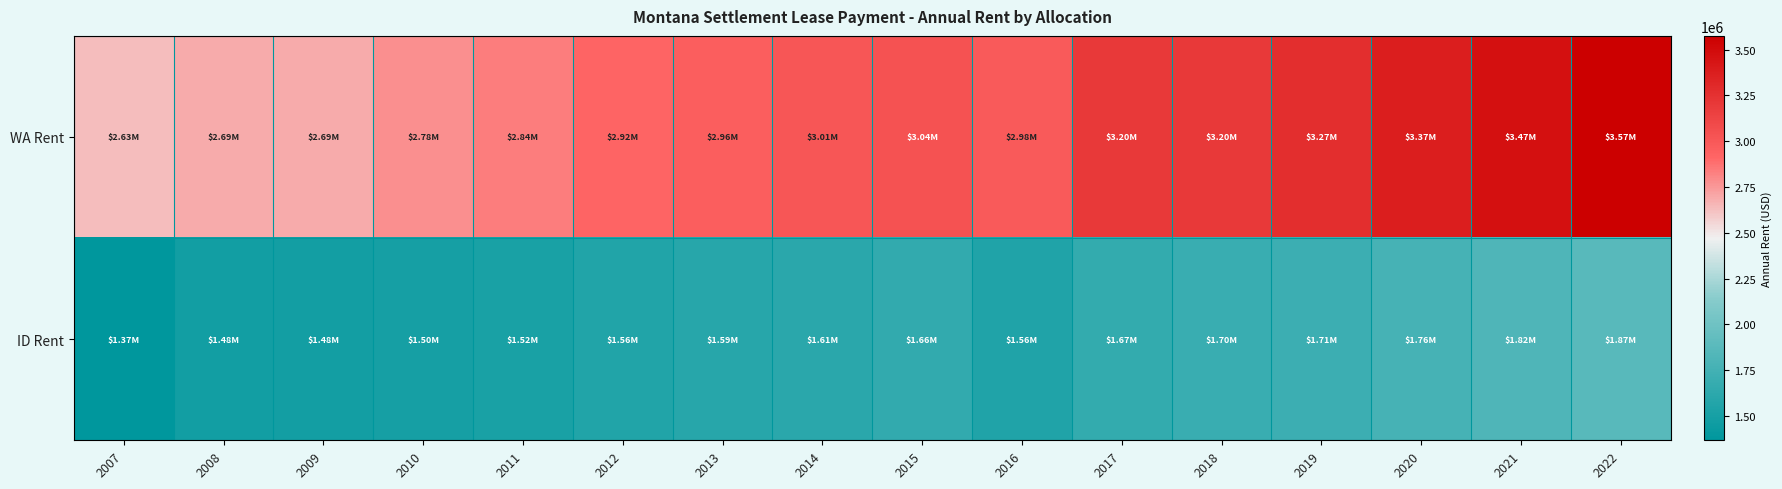

Reading right to left, transcribe all the data shown in this chart.

WA Rent: 2022=3574536.2	2021=3470423.5	2020=3369343.2	2019=3271207.0	2018=3200843.0	2017=3195597.9	2016=2983879.1	2015=3039558.1	2014=3012299.5	2013=2959255.2	2012=2922230.1	2011=2835763.2	2010=2777733.4	2009=2687860.1	2008=2694178.1	2007=2633200.0
ID Rent: 2022=1871131.4	2021=1816632.4	2020=1763720.8	2019=1712350.3	2018=1697157.0	2017=1666202.1	2016=1555720.9	2015=1657641.9	2014=1608500.5	2013=1592744.8	2012=1556969.9	2011=1516236.8	2010=1504266.6	2009=1484539.9	2008=1477021.9	2007=1366800.0